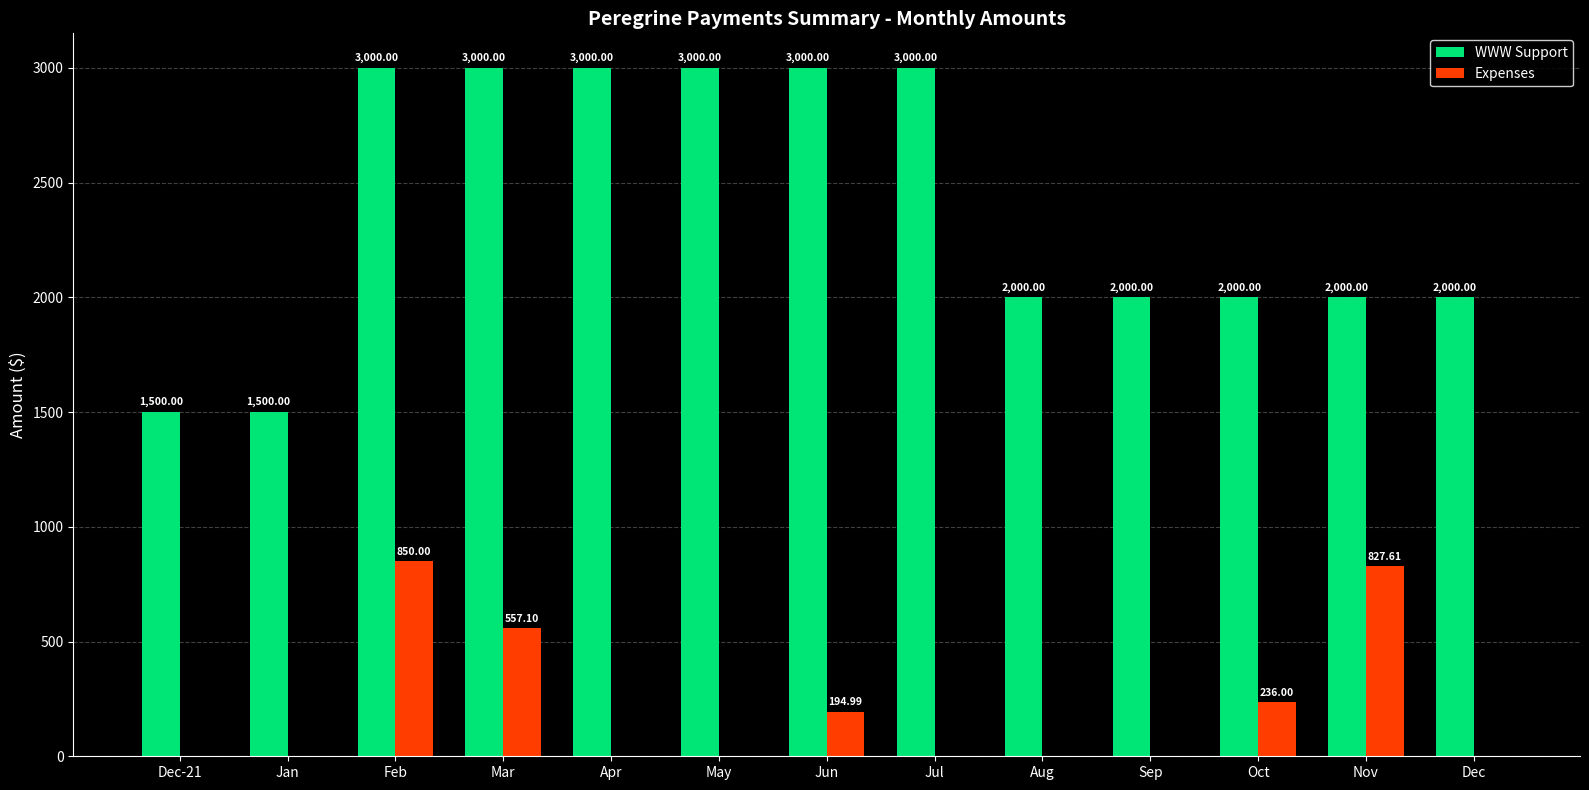

What is the maximum value shown in the chart?

3000.0